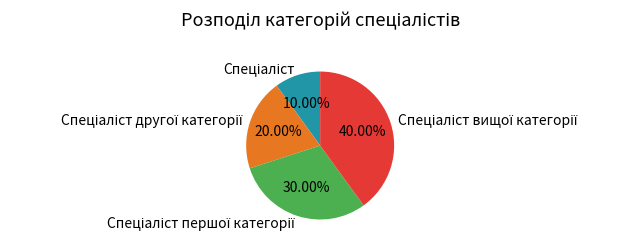

Is there any slice that represents more than half of the pie?

No